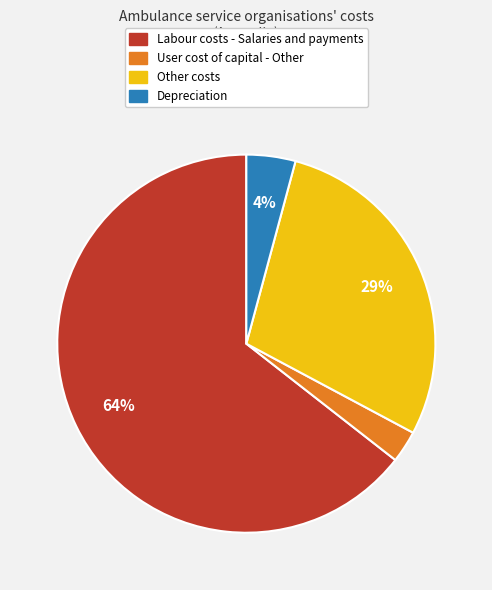

True or false: Labour costs - Salaries and payments accounts for 52% of the total.

False